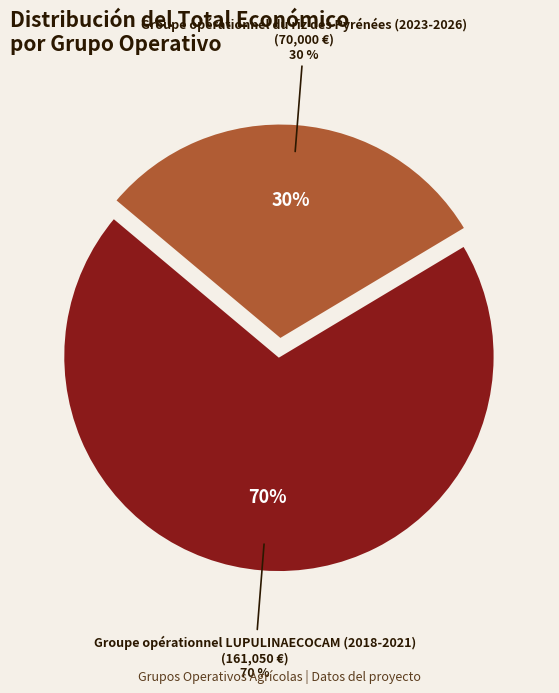

Which slice is the largest?

Groupe opérationnel LUPULINAECOCAM (2018-2021)